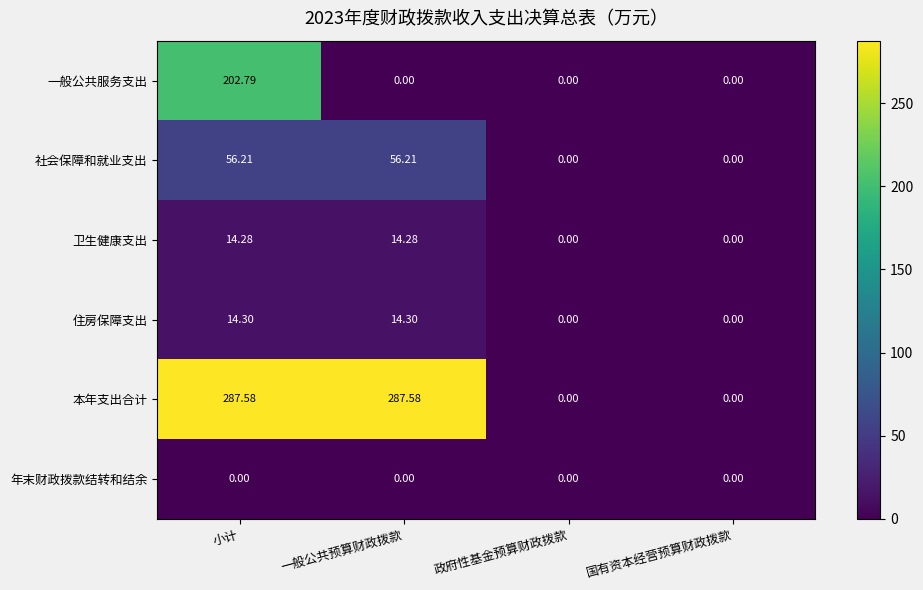

Which series has the largest total across all categories?

本年支出合计